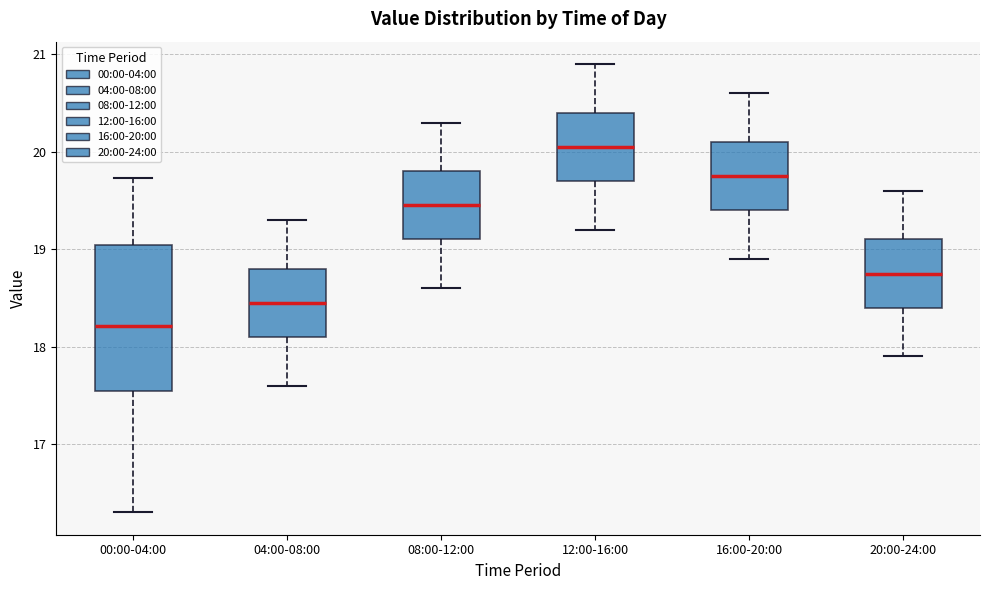

Reading left to right, transcribe this box plot: for each box, give where its median line is, the range the box spans, and where its two whiskers end, as read against the y-axis. The values are not printed on the chart, so give them approximately, as read against the axis.

00:00-04:00: median 18.2, box 17.6 to 19.0, whiskers 16.3 to 19.7
04:00-08:00: median 18.5, box 18.1 to 18.8, whiskers 17.6 to 19.3
08:00-12:00: median 19.5, box 19.1 to 19.8, whiskers 18.6 to 20.3
12:00-16:00: median 20.1, box 19.7 to 20.4, whiskers 19.2 to 20.9
16:00-20:00: median 19.8, box 19.4 to 20.1, whiskers 18.9 to 20.6
20:00-24:00: median 18.8, box 18.4 to 19.1, whiskers 17.9 to 19.6